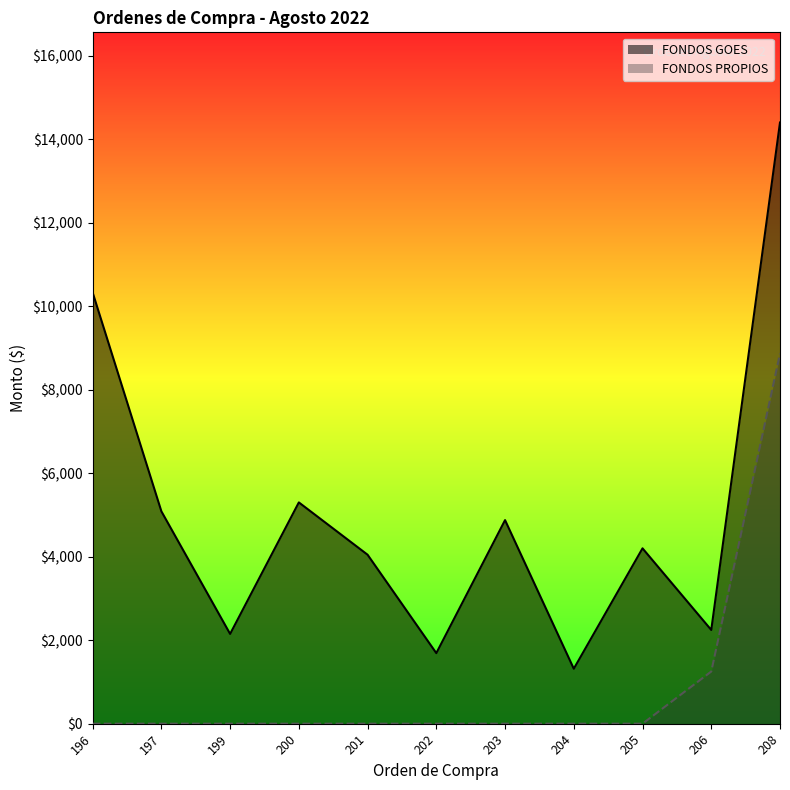

At which label is FONDOS GOES closest to 7858?

196